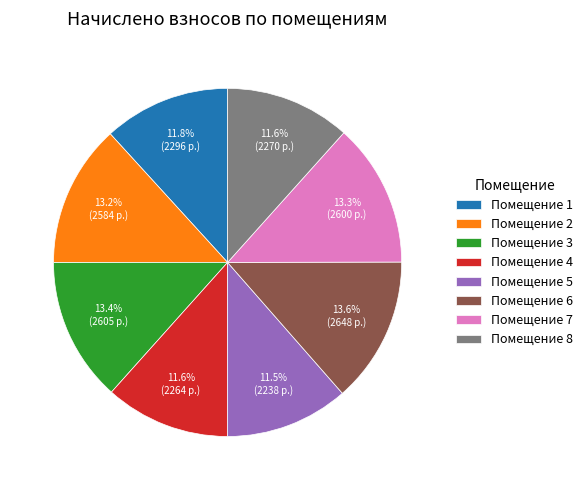

Does Помещение 2 account for over 50% of the chart?

No